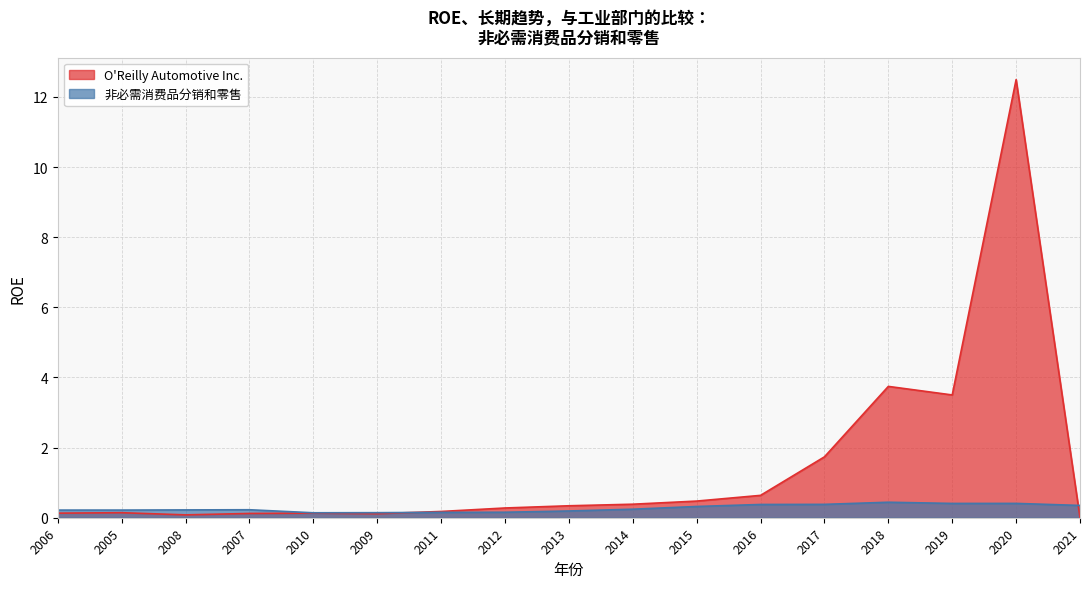

Count the number of data series in this chart.

2